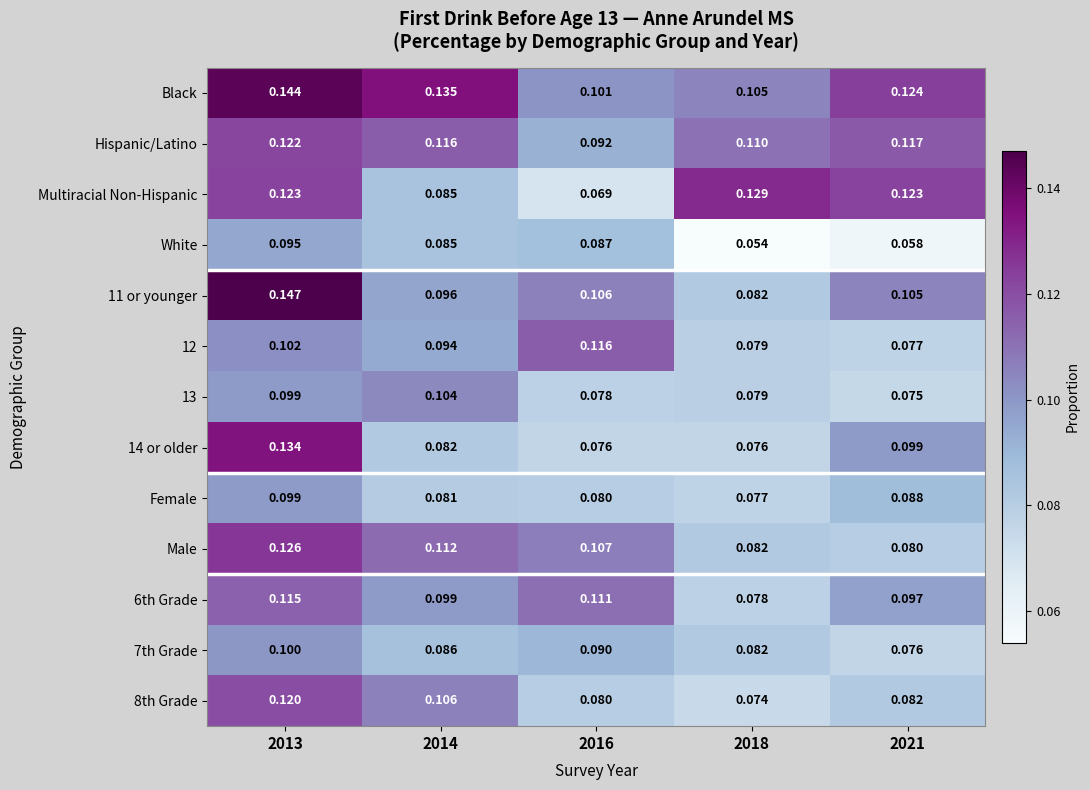

Between 2014 and 2021, which series saw the biggest shift?

Multiracial Non-Hispanic